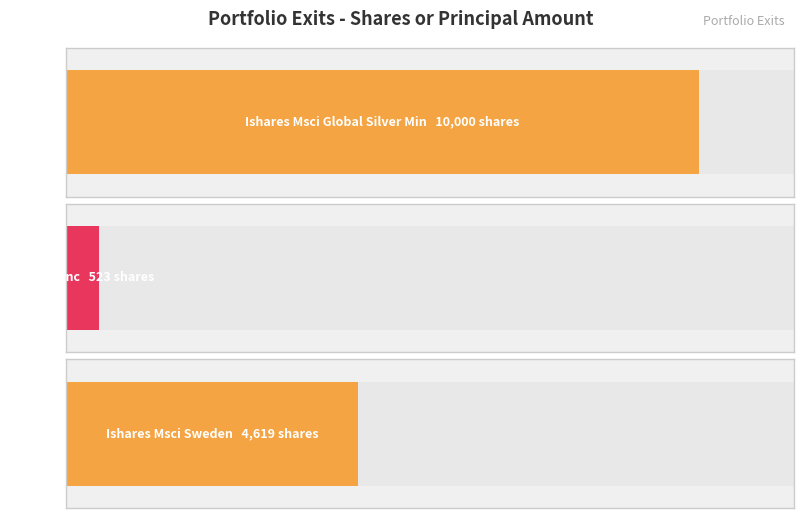

How many distinct data groups are displayed?

3